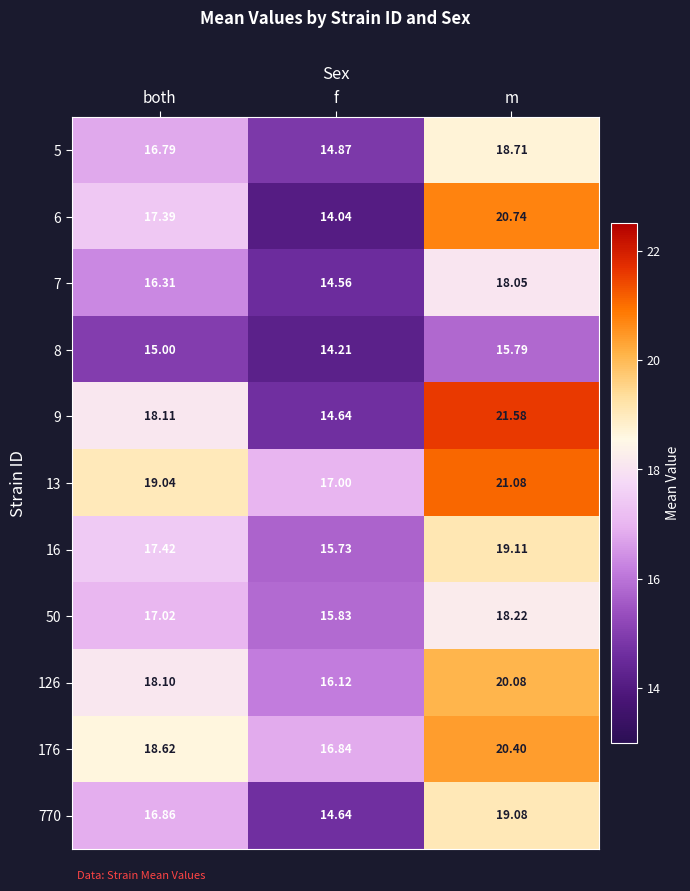

Which category has the lowest value across all series?

f